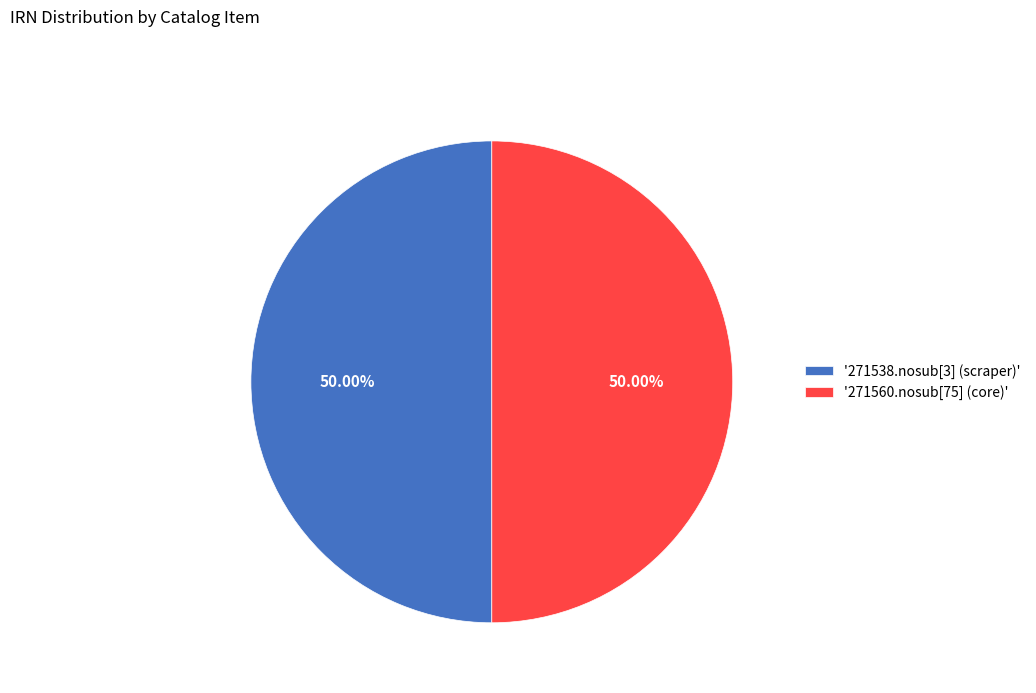

To the nearest percent, what is the average slice percentage?

50%